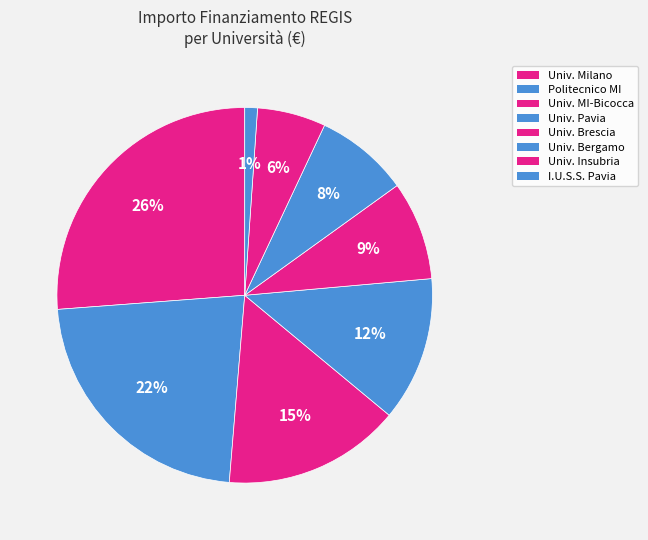

Count the number of slices in the pie.

8